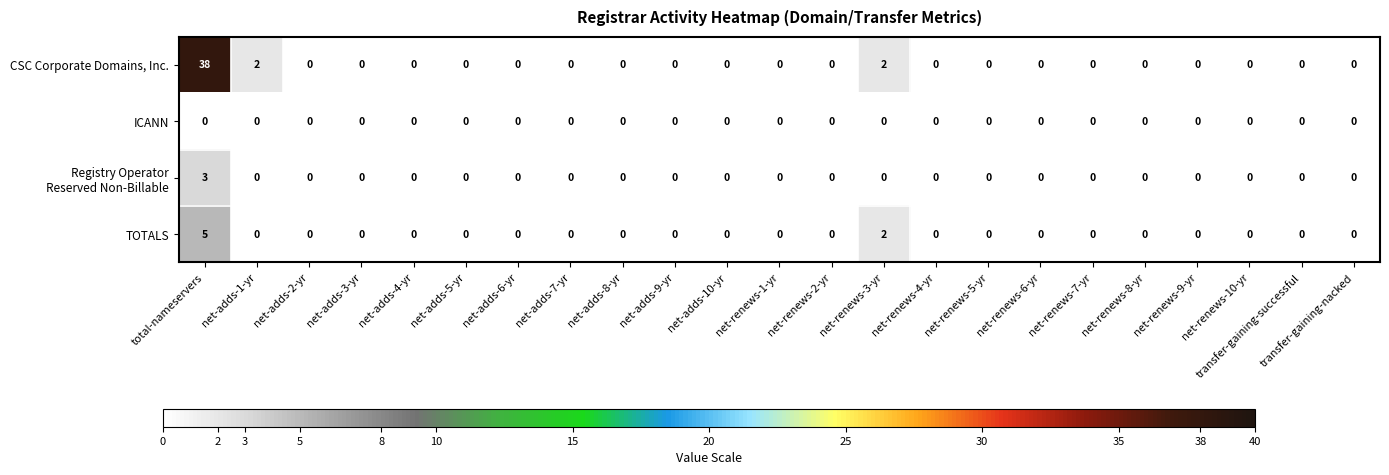

Which series has the largest range (max minus min)?

CSC Corporate Domains, Inc.